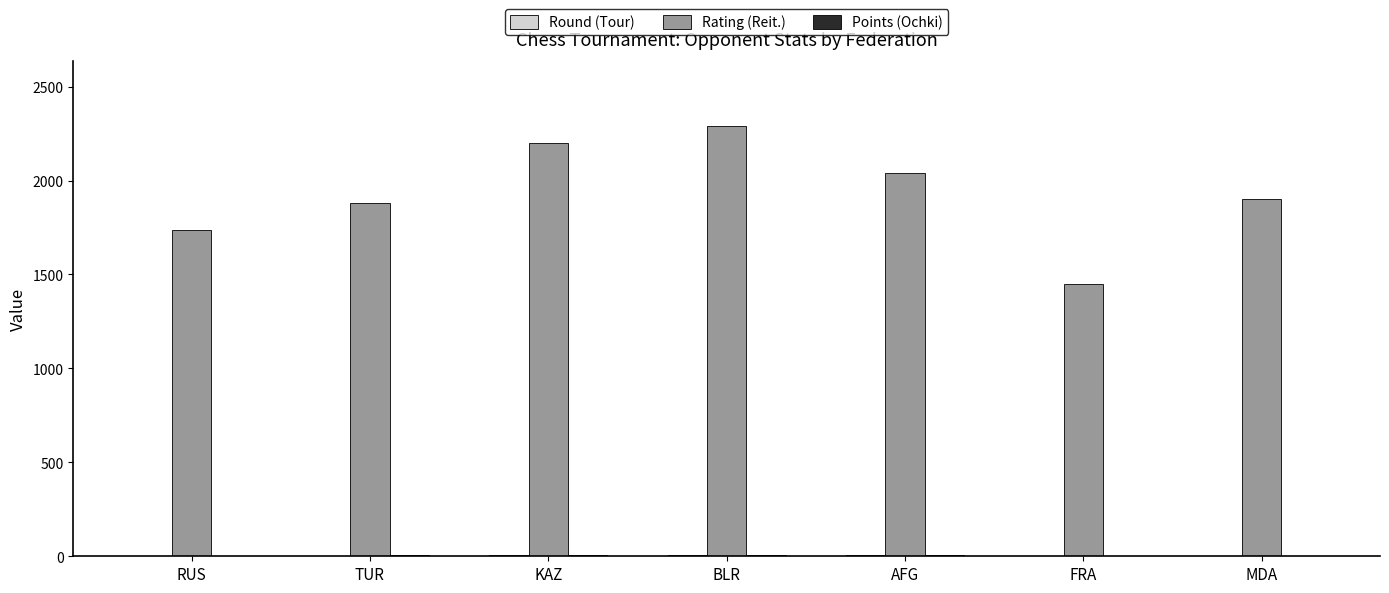

What is the spread (max minus min) of values at KAZ?

2195.0